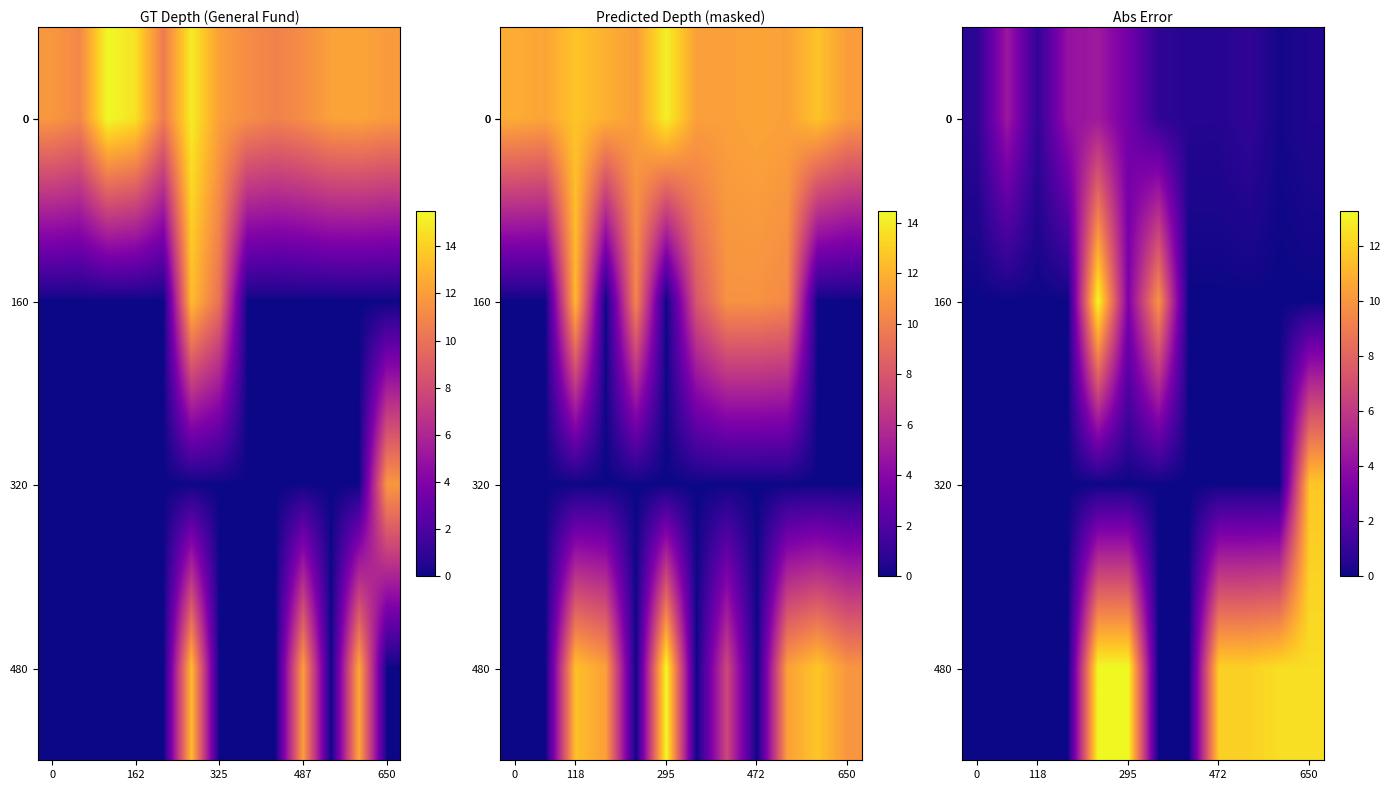

True or false: 0 has a value of 0.1 at 650.

False